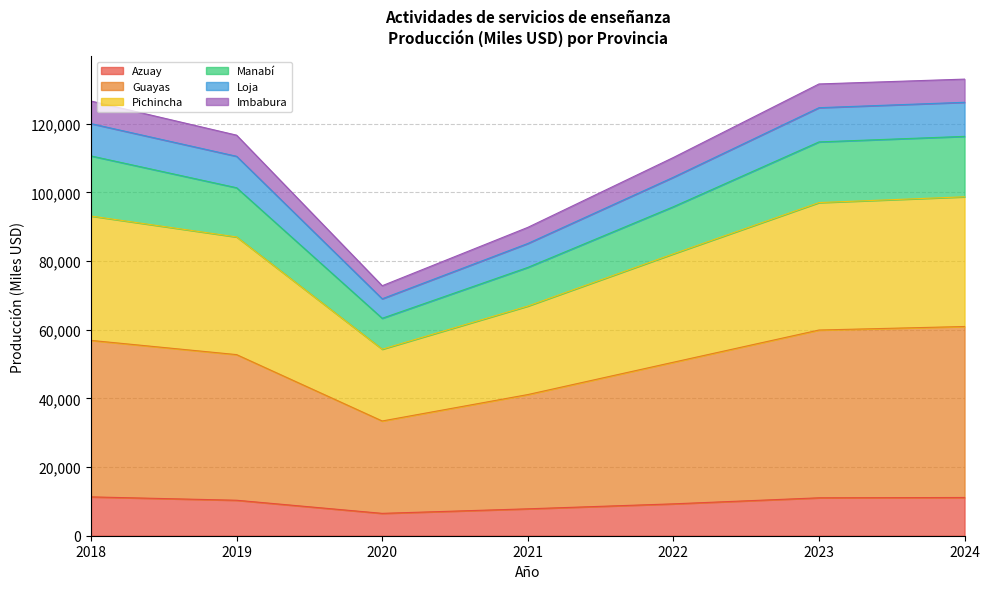

What is the lowest value of the Azuay series?

6514